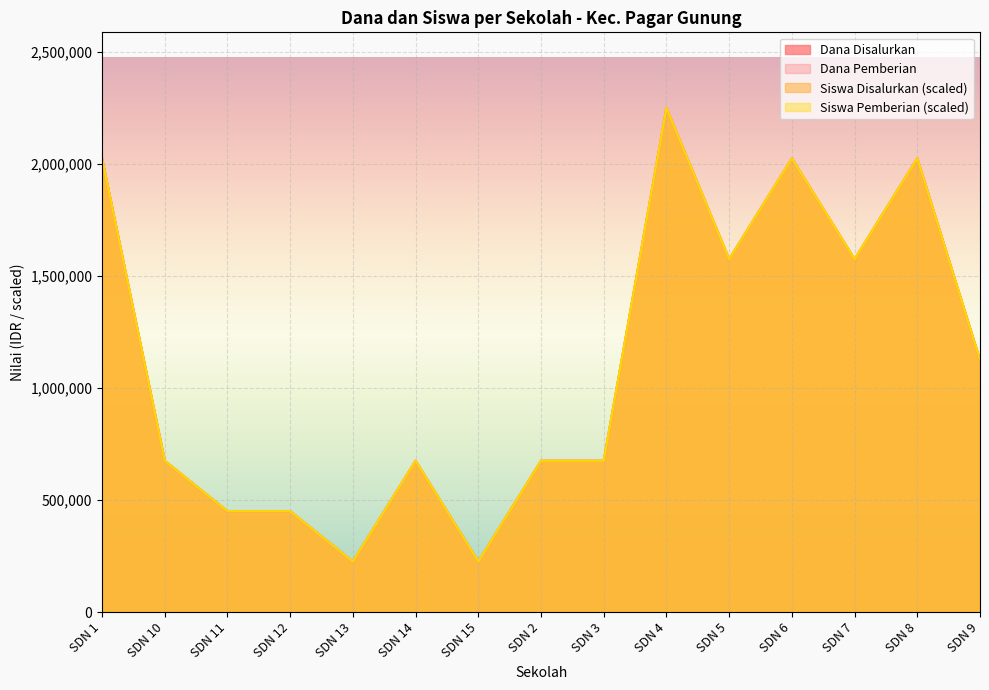

Which has a higher value, SDN 8 or SDN 15?

SDN 8